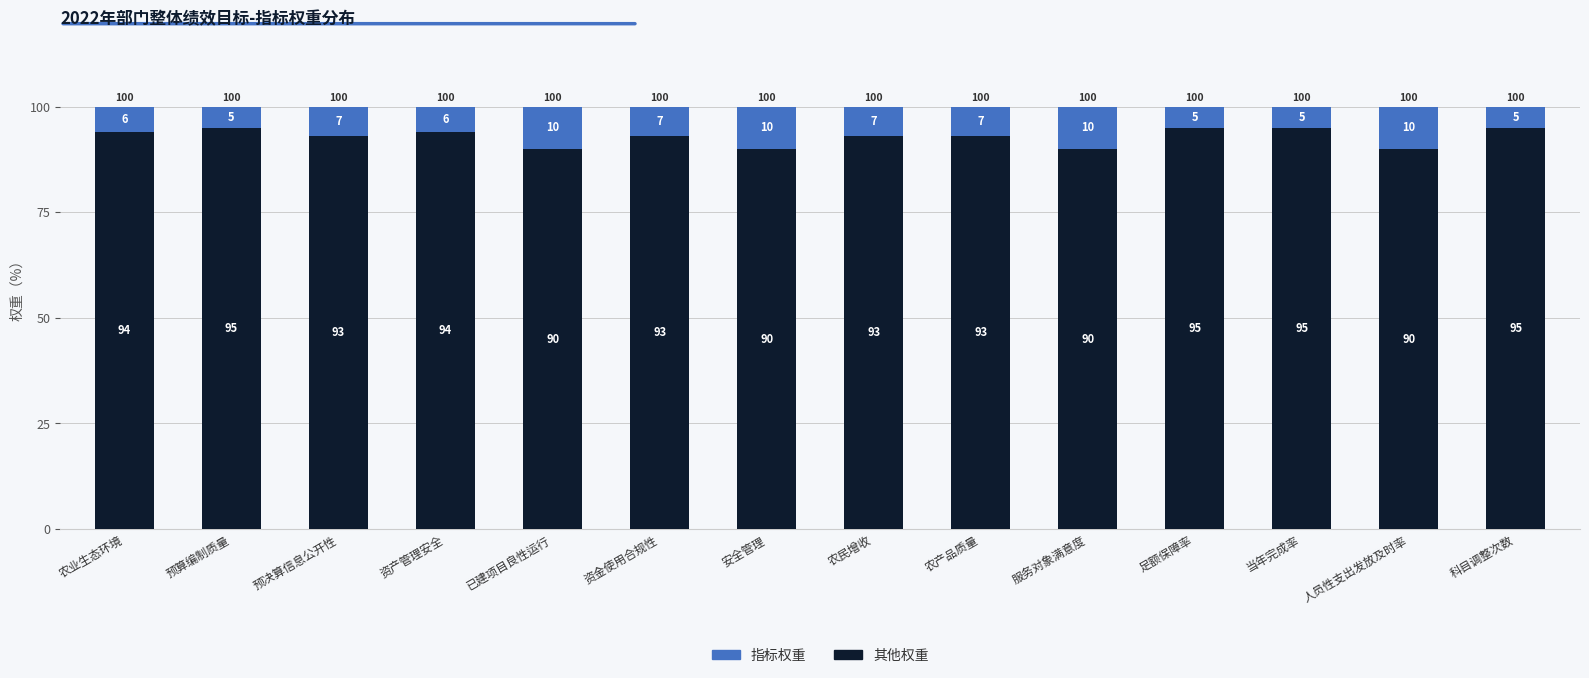

Are the bars grouped side by side (vs. stacked)?

No